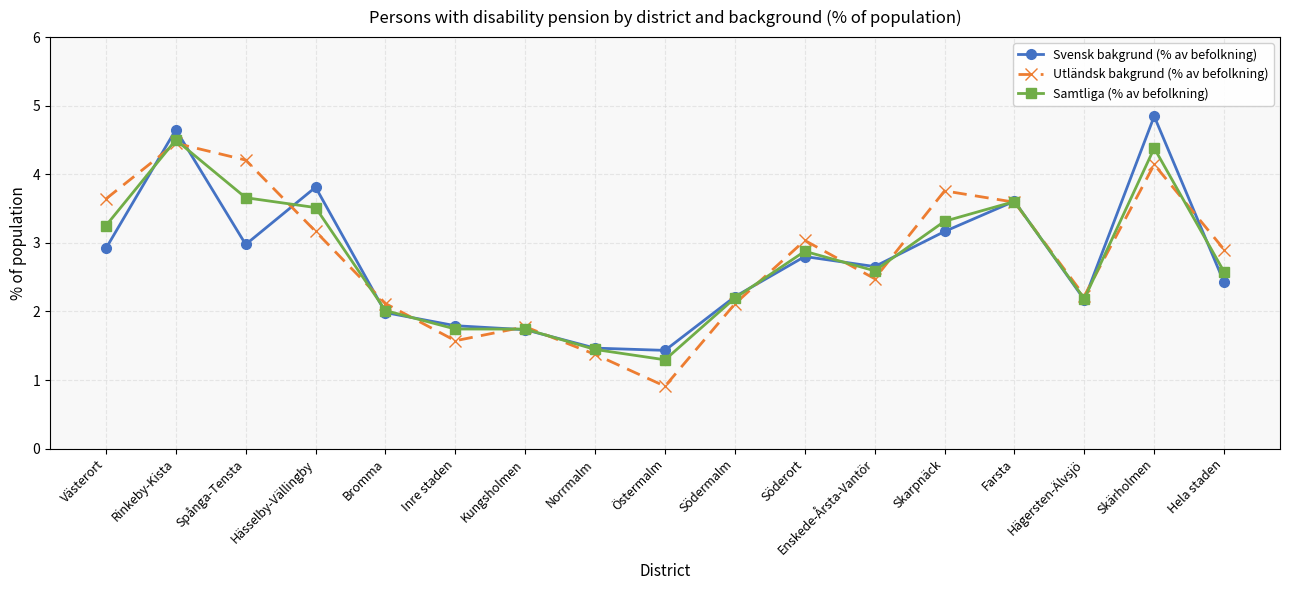

Where is the first local minimum for Utländsk bakgrund (% av befolkning)?

Inre staden